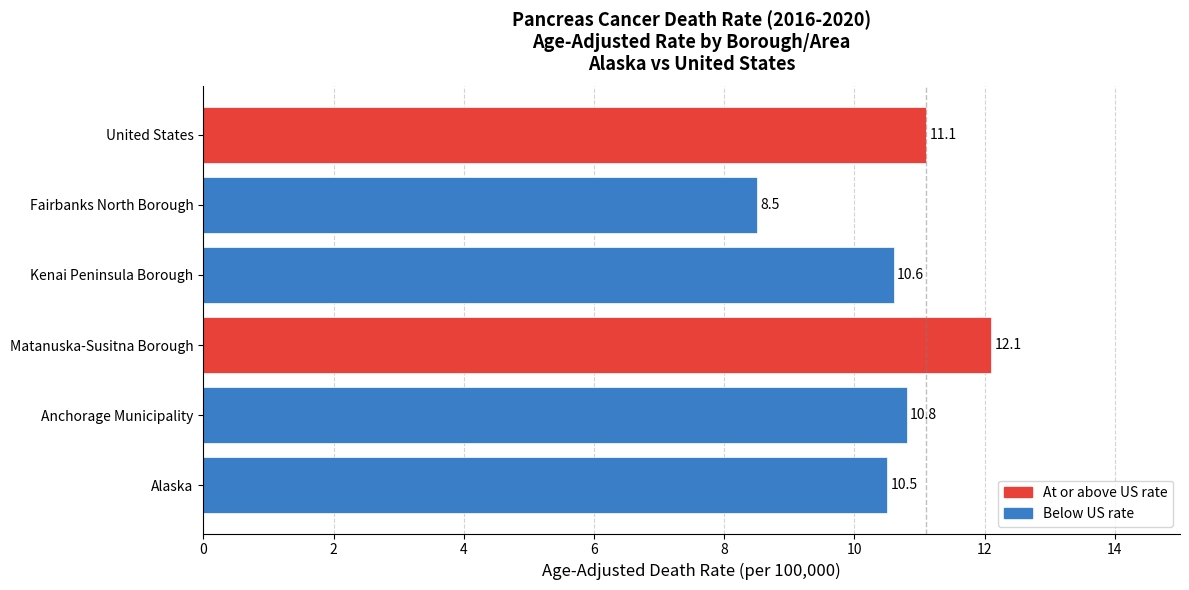

What is the difference between the second highest and minimum values?

2.6